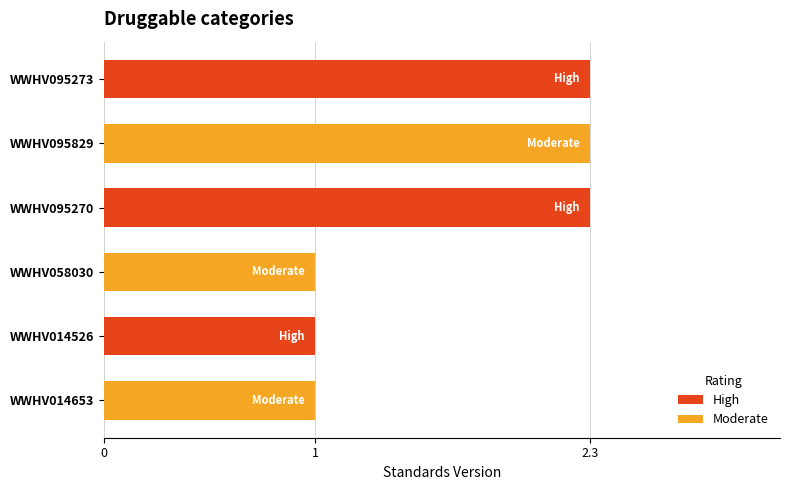

The chart shows a value of 1.0 at WWHV058030. True or false?

True